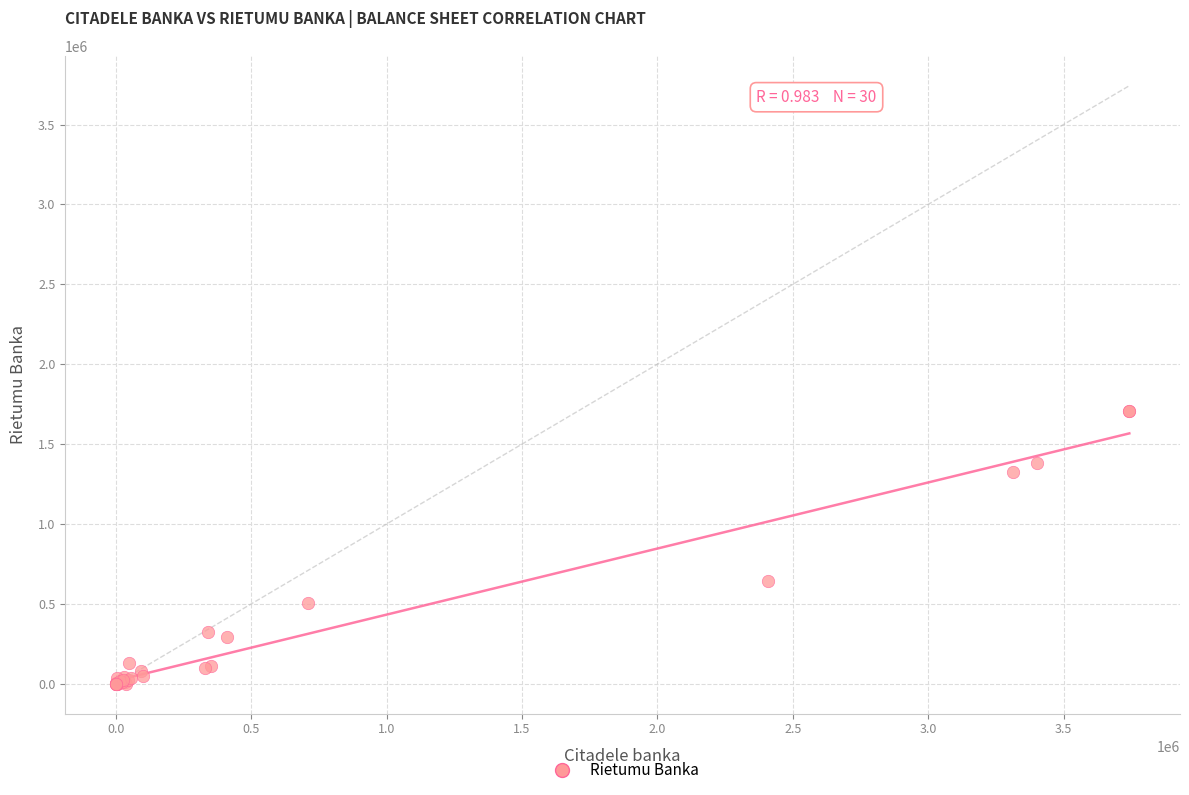

What Y value in the scatter plot is closest to 853252?

645948.8